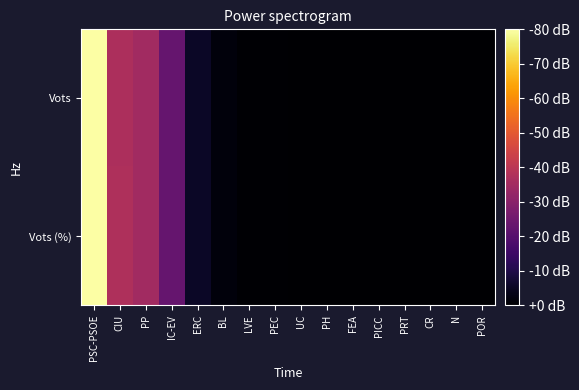

List the series in order of their peak value, highest first.

Vots, Vots (%)